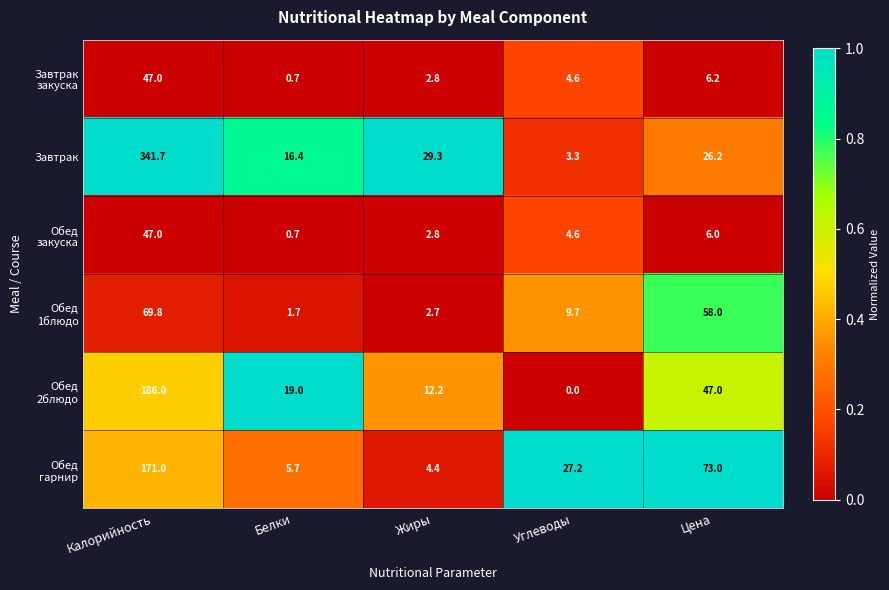

Which label corresponds to the smallest value in the chart?

Углеводы